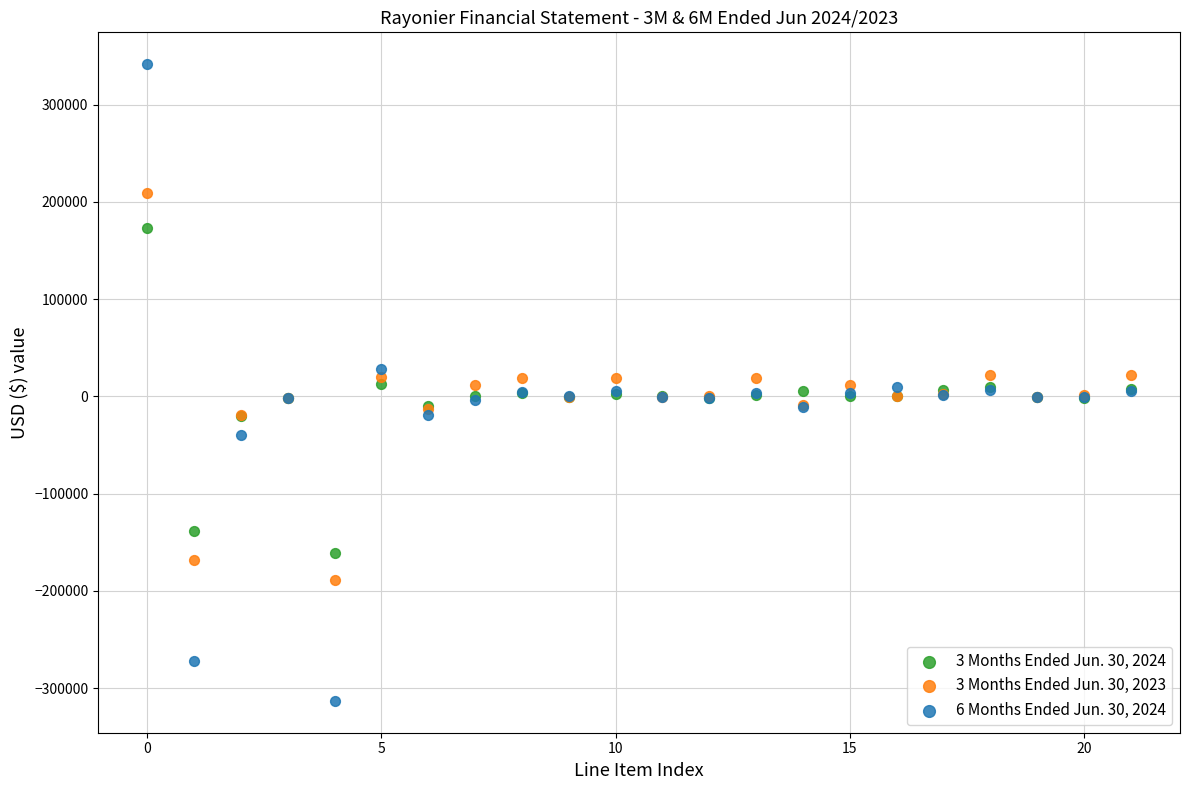

Which series contains the highest Y value?

6 Months Ended Jun. 30, 2024